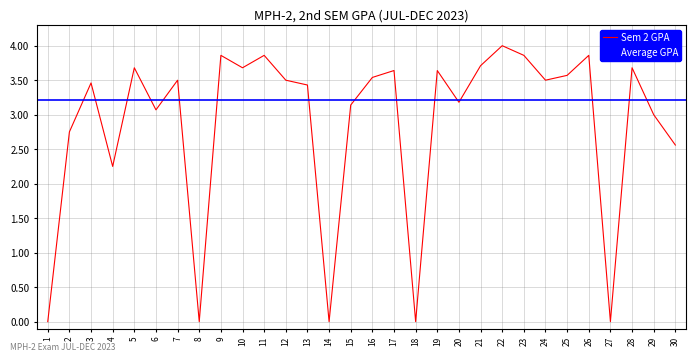

List the labels in order of value, smallest first.

1, 8, 14, 18, 27, 4, 30, 2, 29, 6, 15, 20, 13, 3, 7, 12, 24, 16, 25, 17, 19, 5, 10, 28, 21, 9, 11, 23, 26, 22